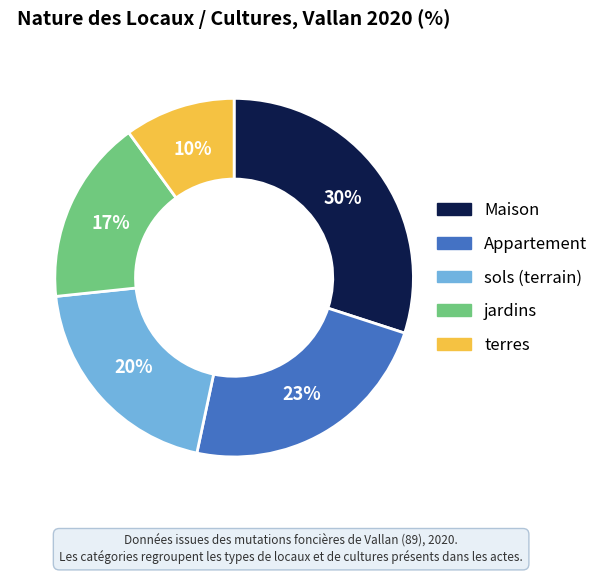

Is the sum of terres and Appartement greater than half?

No